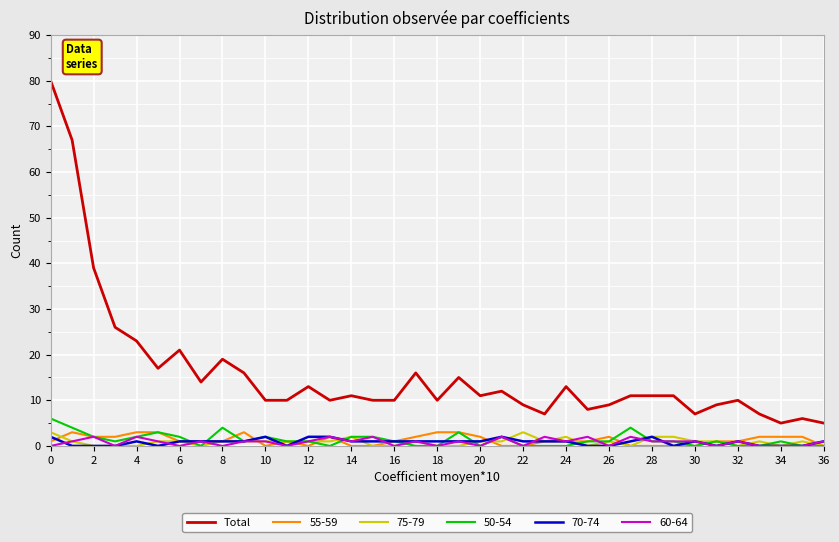

True or false: Total and 75-79 intersect in this chart.

False